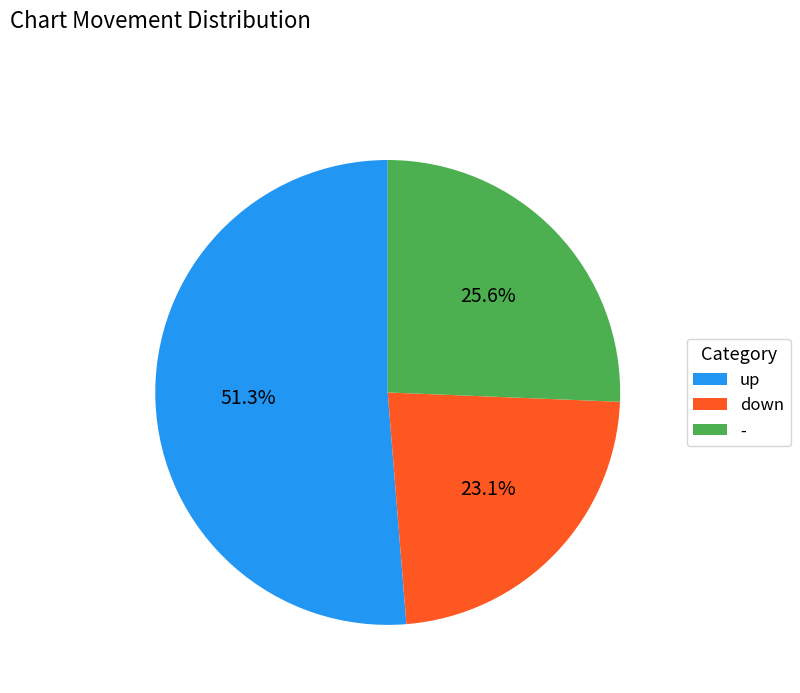

Which has a higher value, - or up?

up